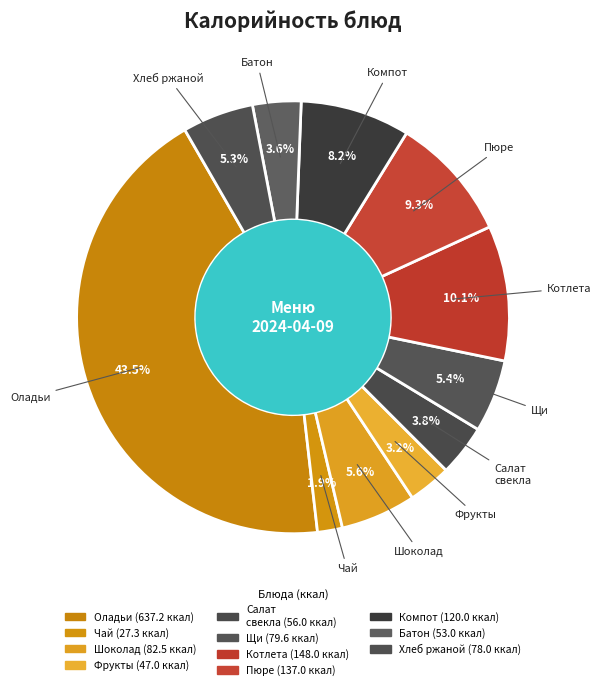

Count the number of slices in the pie.

11